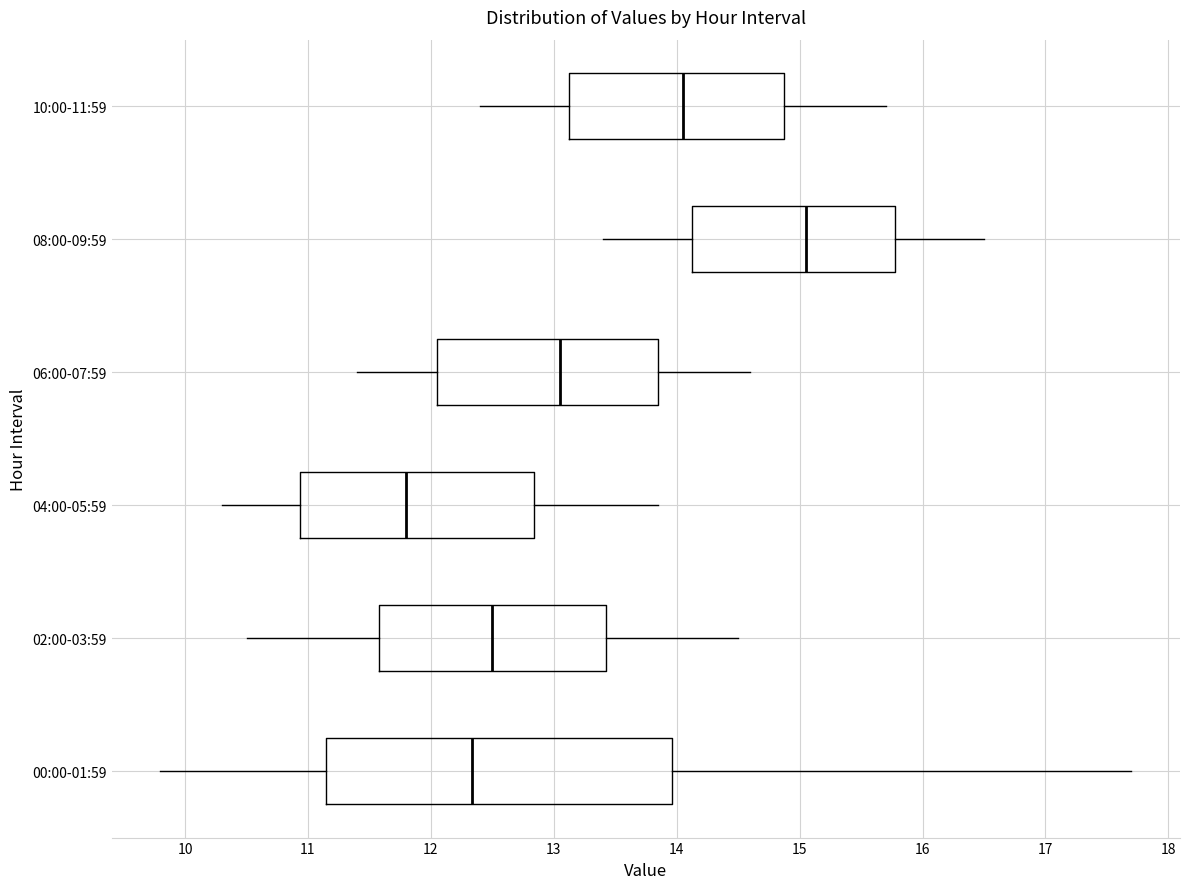

Reading bottom to top, transcribe this box plot: for each box, give where its median line is, the range the box spans, and where its two whiskers end, as read against the x-axis. The values are not printed on the chart, so give them approximately, as read against the axis.

00:00-01:59: median 12.3, box 11.2 to 14.0, whiskers 9.8 to 17.7
02:00-03:59: median 12.5, box 11.6 to 13.4, whiskers 10.5 to 14.5
04:00-05:59: median 11.8, box 10.9 to 12.8, whiskers 10.3 to 13.9
06:00-07:59: median 13.1, box 12.1 to 13.9, whiskers 11.4 to 14.6
08:00-09:59: median 15.1, box 14.1 to 15.8, whiskers 13.4 to 16.5
10:00-11:59: median 14.1, box 13.1 to 14.9, whiskers 12.4 to 15.7